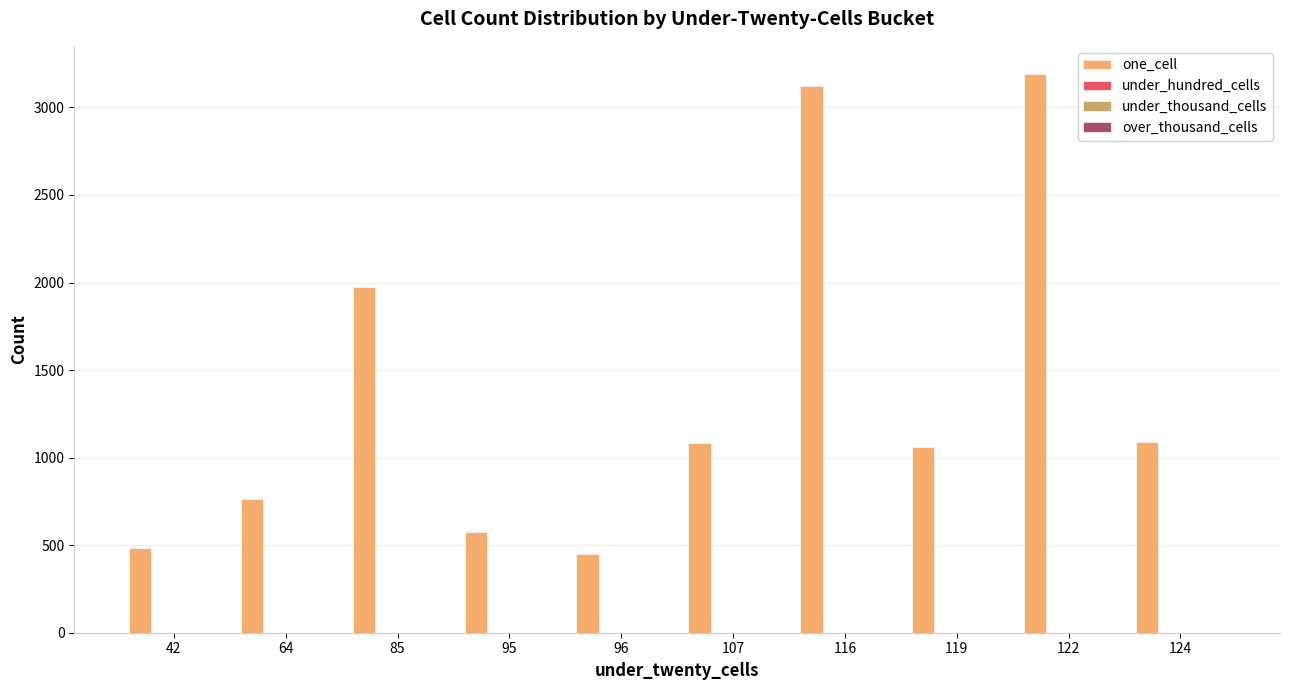

What is the average value?

1379